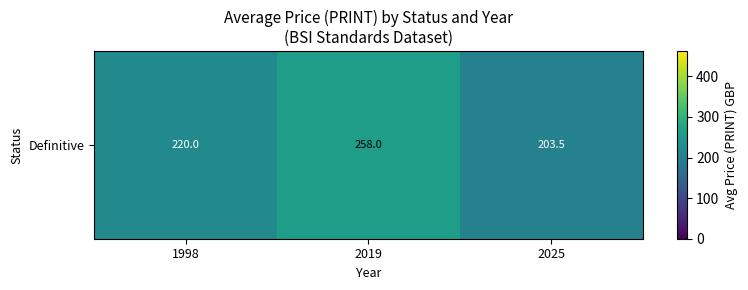

Between 1998 and 2025, which is larger?

1998